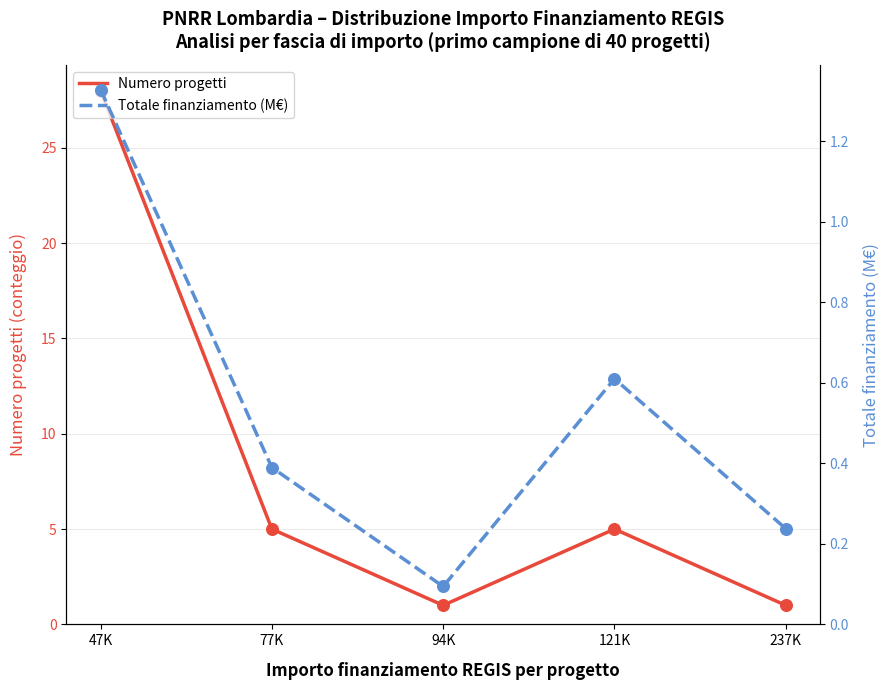

Is the value of Totale finanziamento (M€) at 47K greater than the value of Numero progetti at 94K?

Yes